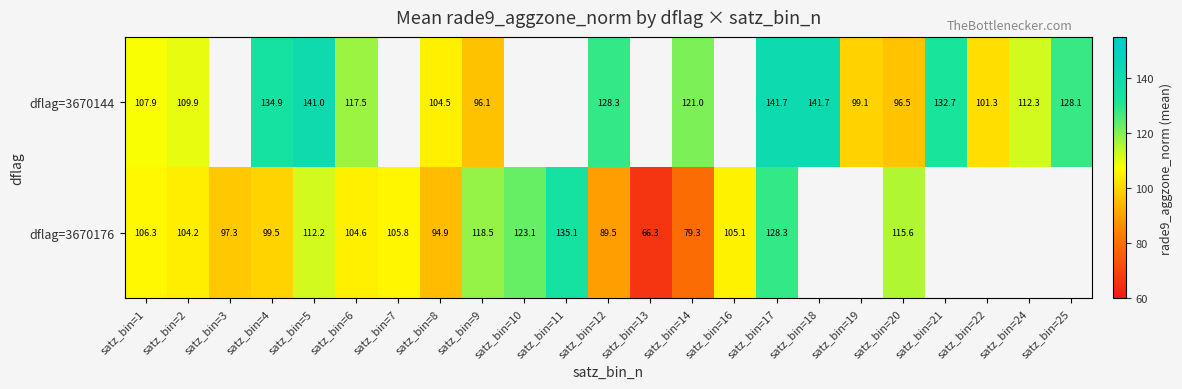

Read the dflag=3670176 value at satz_bin=3.

97.3